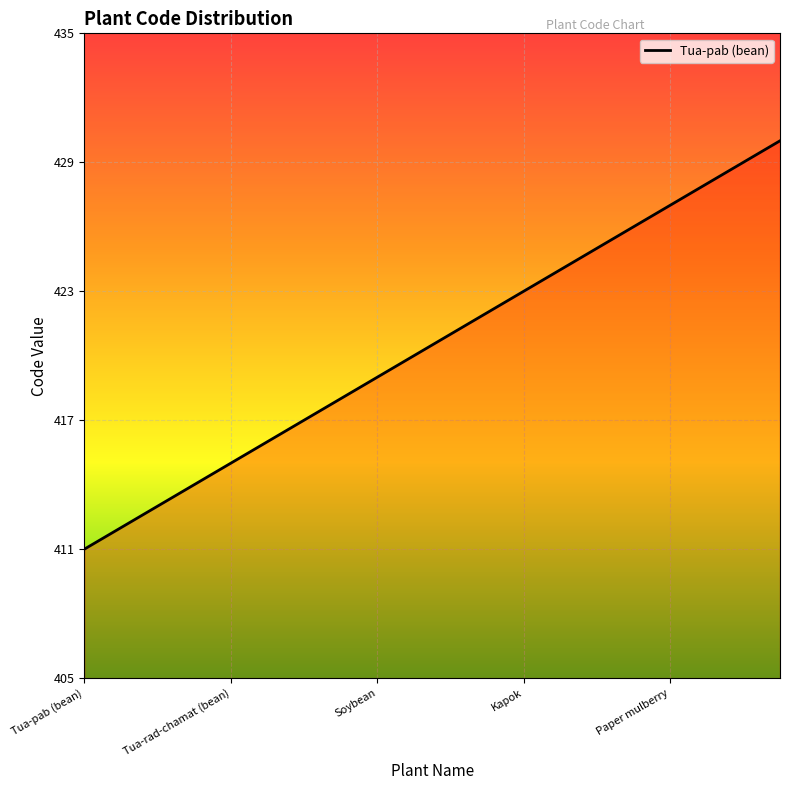

What is the greatest value displayed?

430